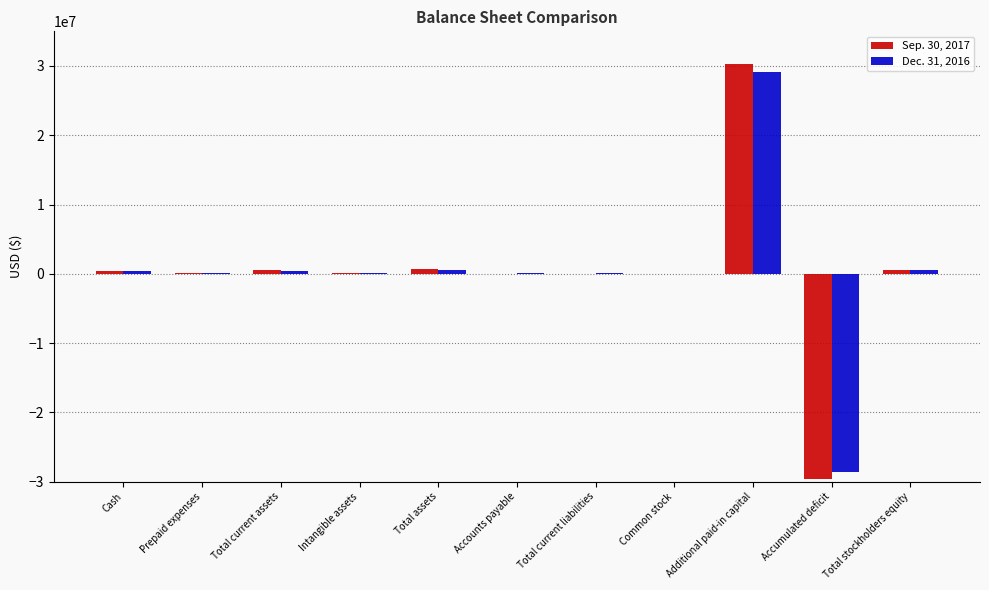

What value does the Sep. 30, 2017 series have at Cash, to the nearest 100?

386100